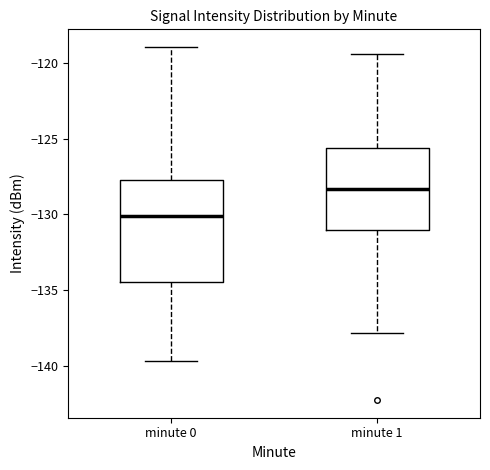

Where is the upper edge of the box for minute 0 on the y-axis? The values are not printed on the chart, so give them approximately, as read against the axis.

-127.5